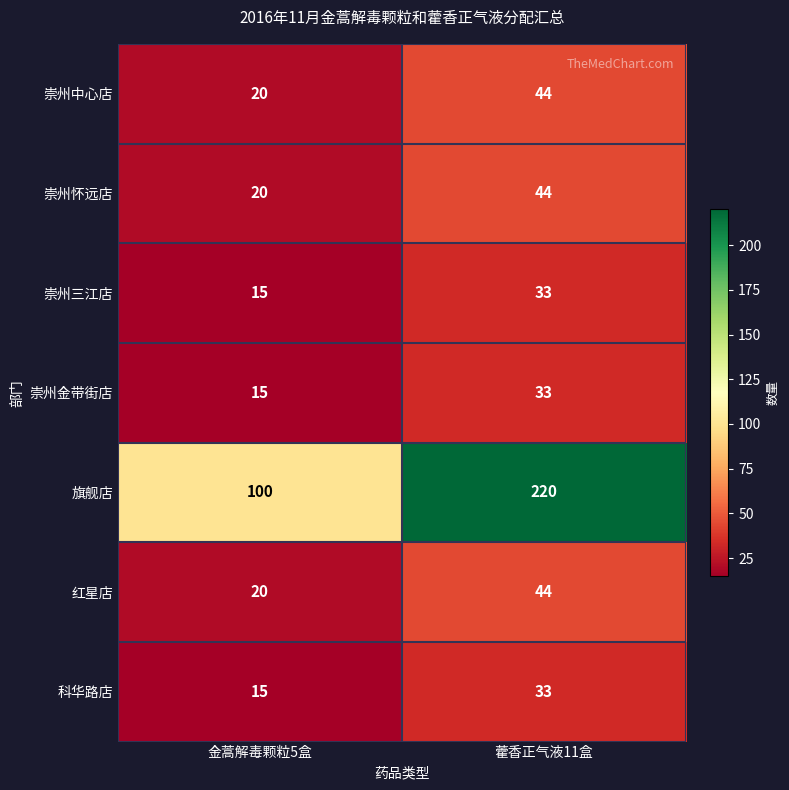

What is the spread (max minus min) of values at 藿香正气液11盒?

187